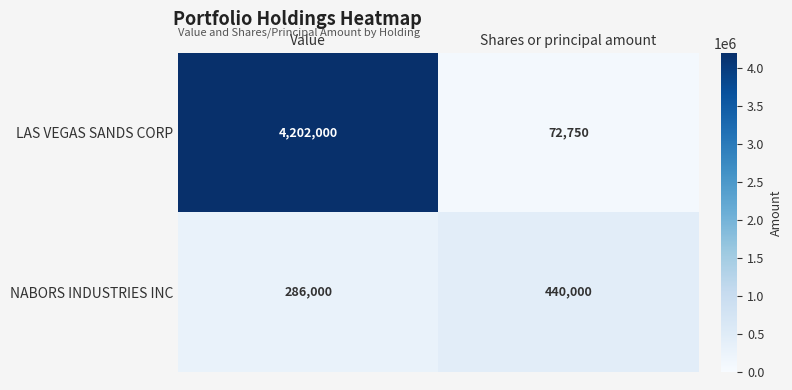

What is the difference between the NABORS INDUSTRIES INC values at Shares or principal amount and Value?

154000